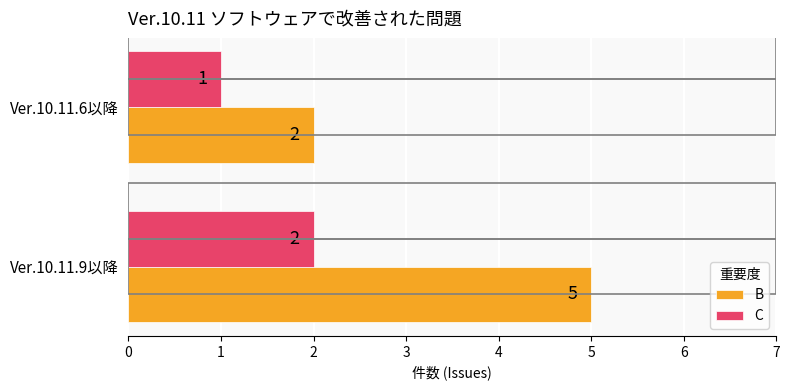

How many distinct data groups are displayed?

2